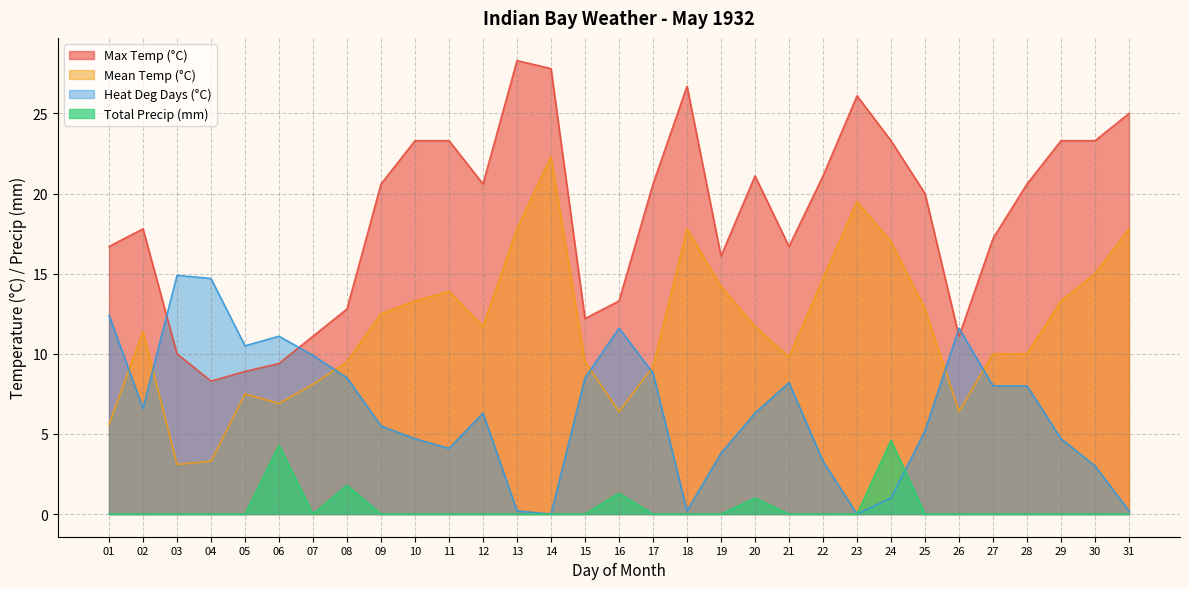

Between 30 and 04, which is larger?

30